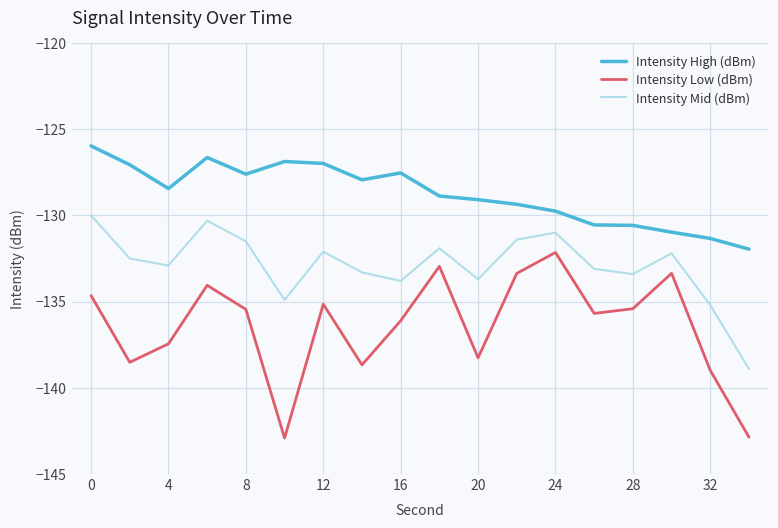

What is the smallest value displayed?

-142.9